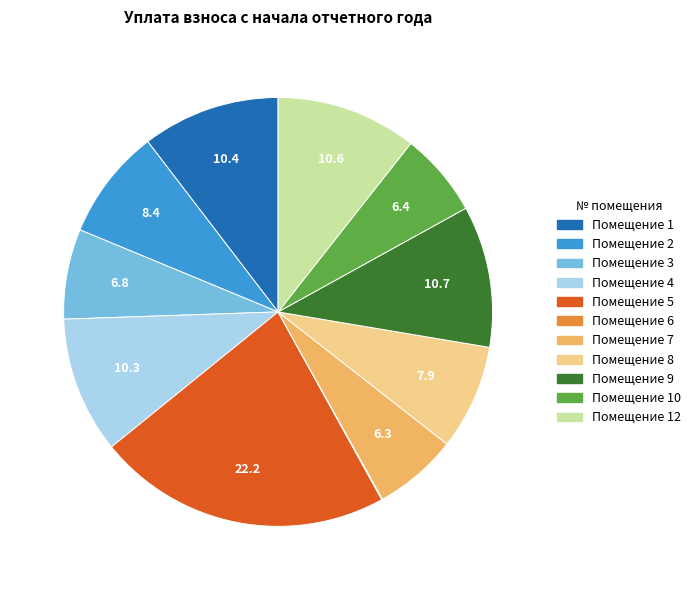

Is there a majority slice in this chart?

No